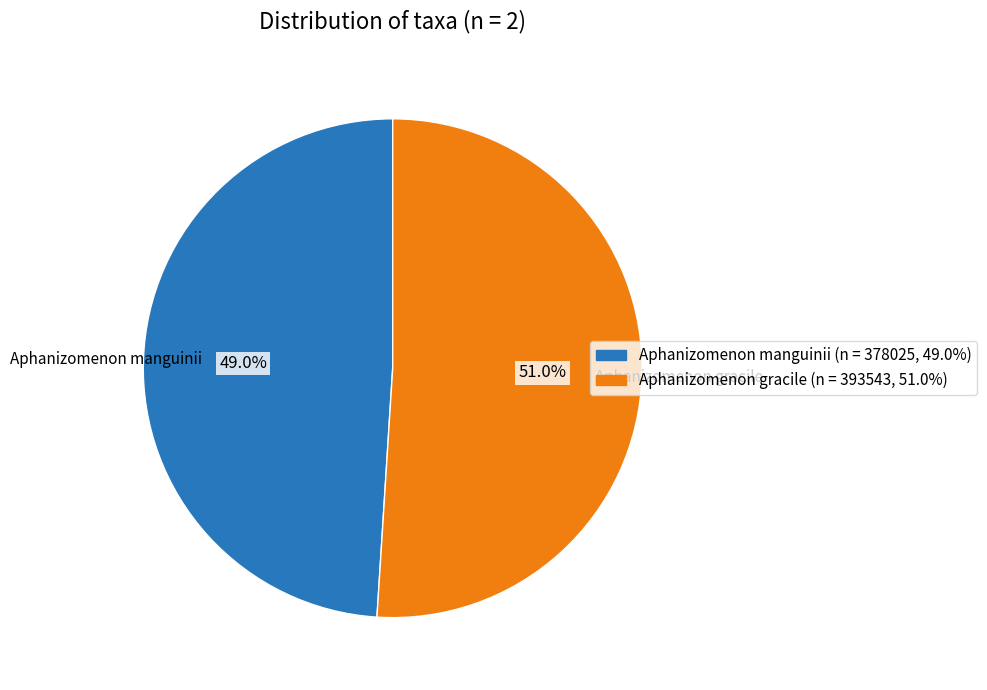

Does any single category account for the majority?

Yes